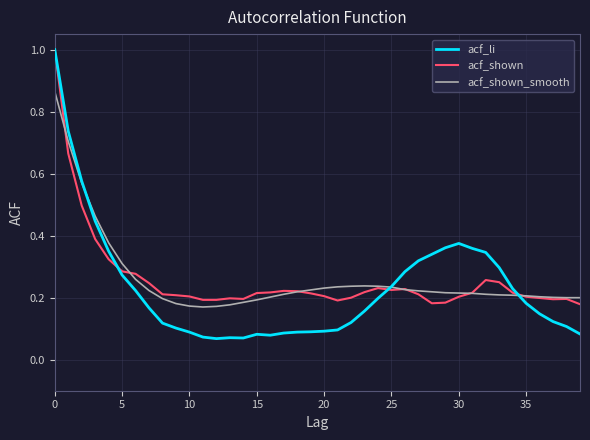

What is the greatest value displayed?

1.0